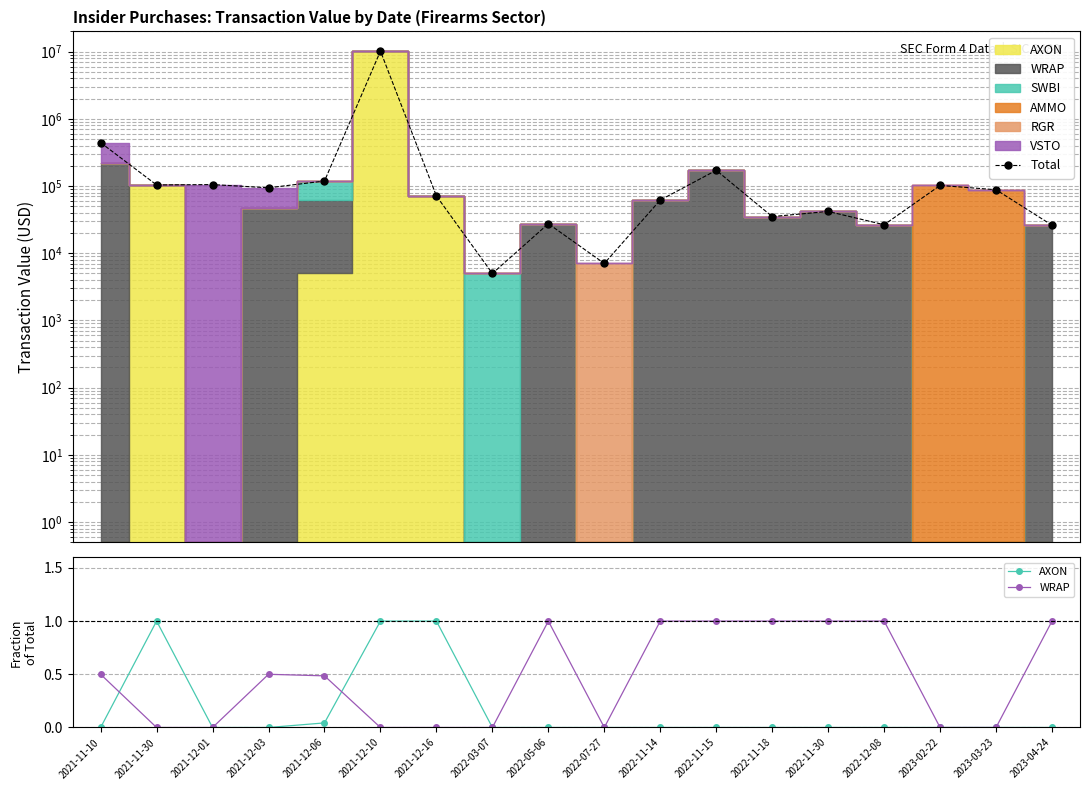

What position from the left is 2022-03-07?

8